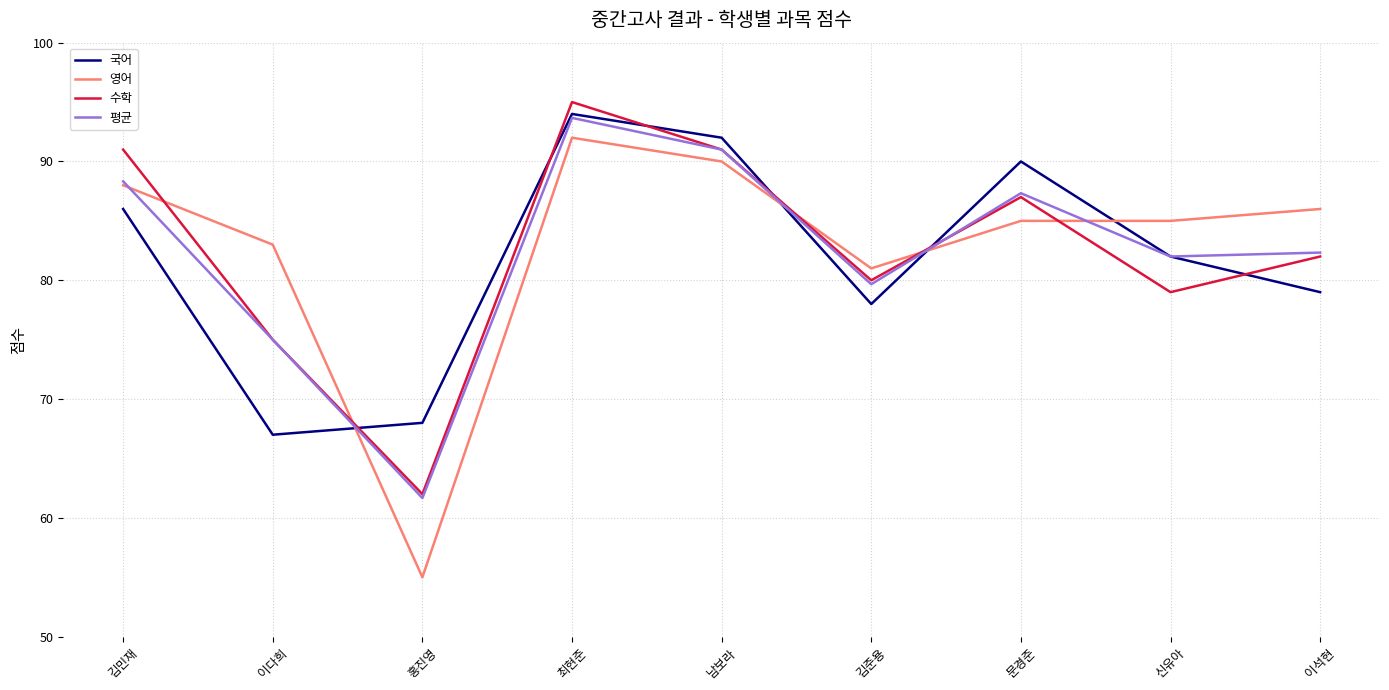

What is the sum of the 영어 values at 이다희 and 남보라?

173.0